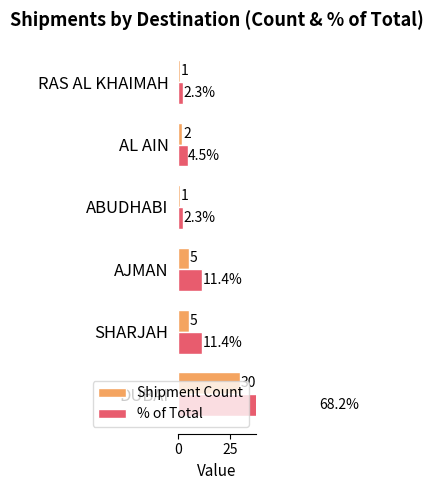

How many values in the % of Total series exceed 11?

3